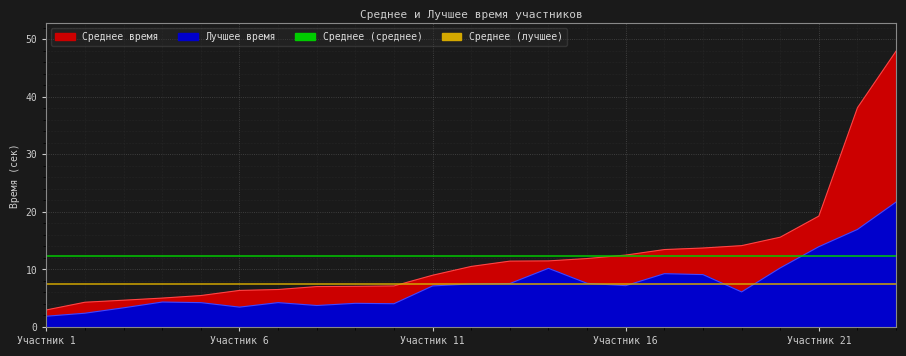

Between 11 and 18, which is larger?

18